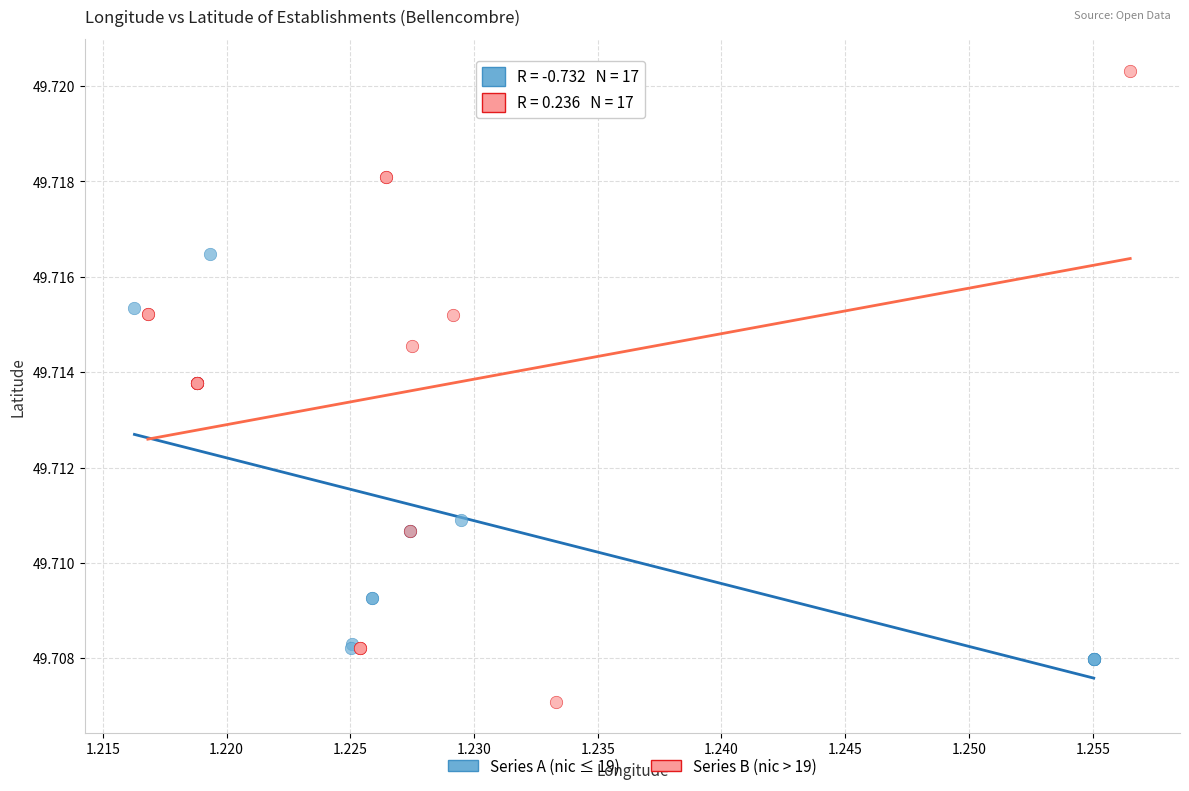

Which series has the largest Y range (max minus min)?

Series B (nic > 19)